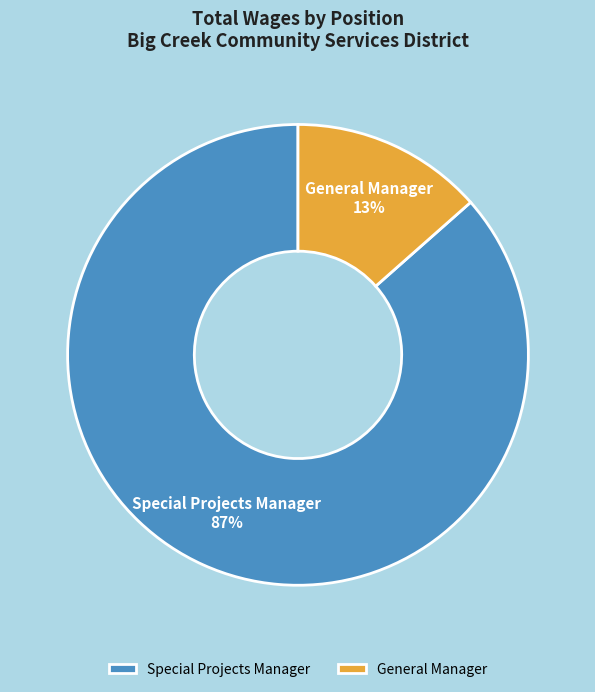

Between Special Projects Manager and General Manager, which is larger?

Special Projects Manager